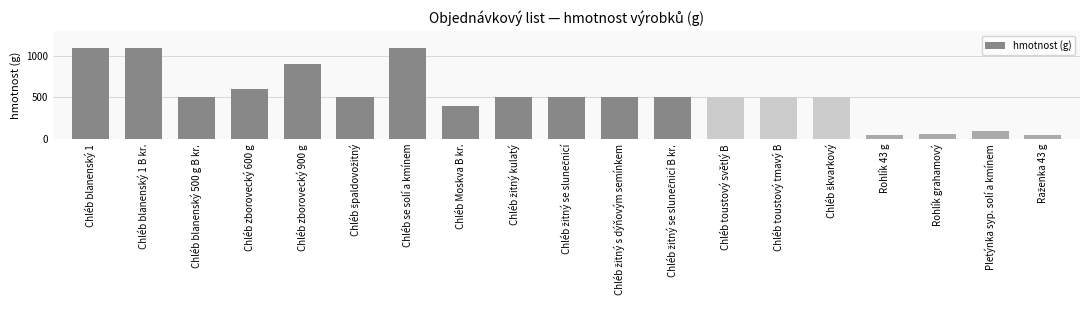

True or false: the data shows 900 at Chléb zborovecký 900 g.

True